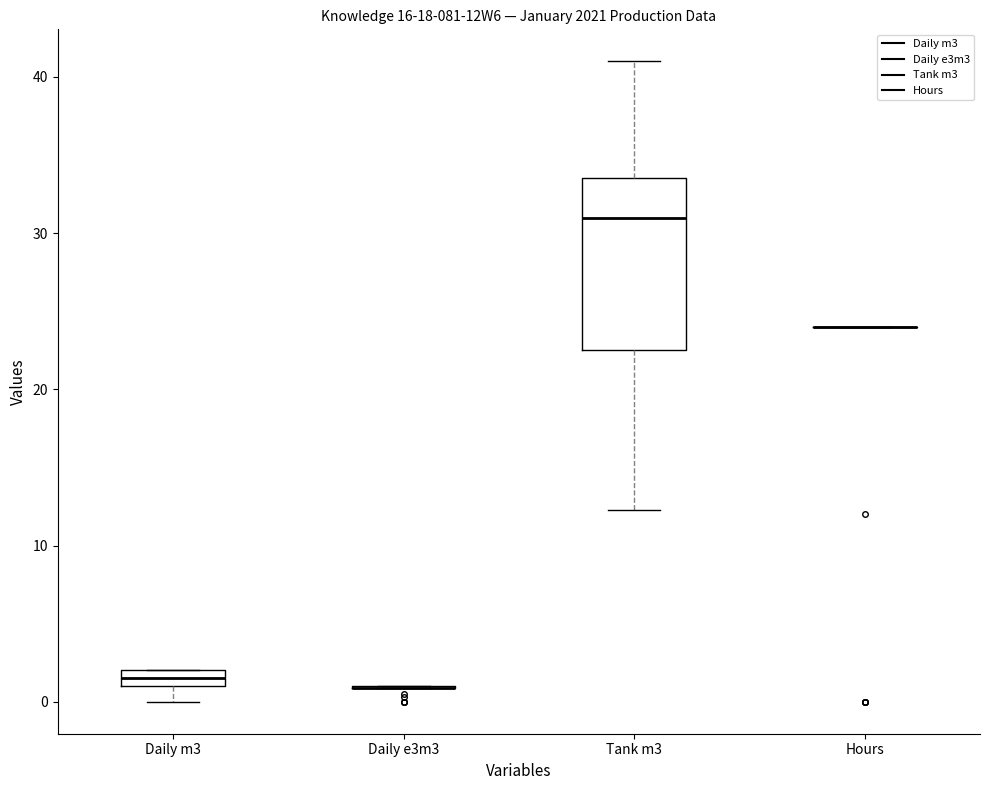

Which box is the tallest, from its lower edge to its upper edge?

Tank m3